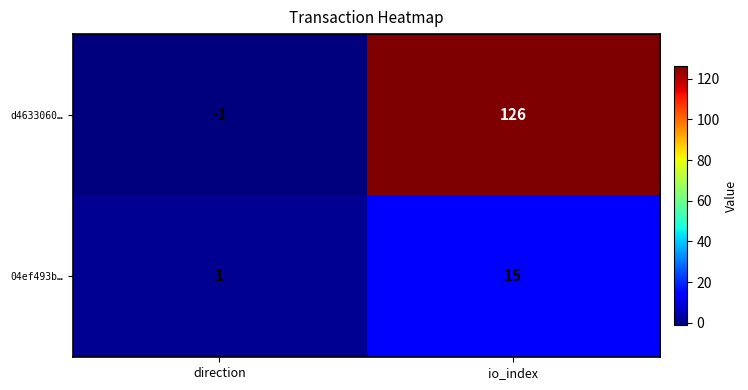

What is the average value of the 04ef493b… series?

8